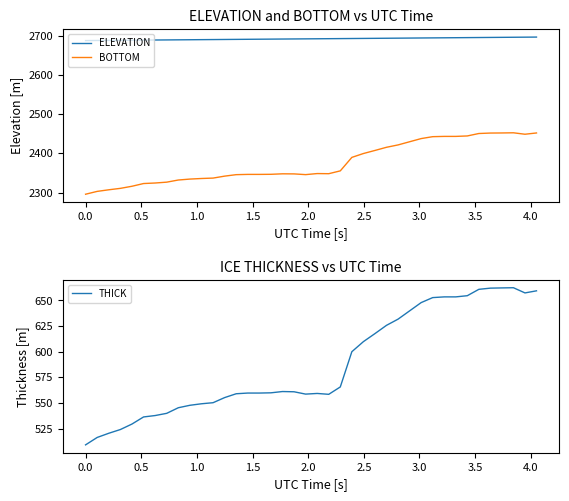

What is the maximum value for ELEVATION?

2696.4